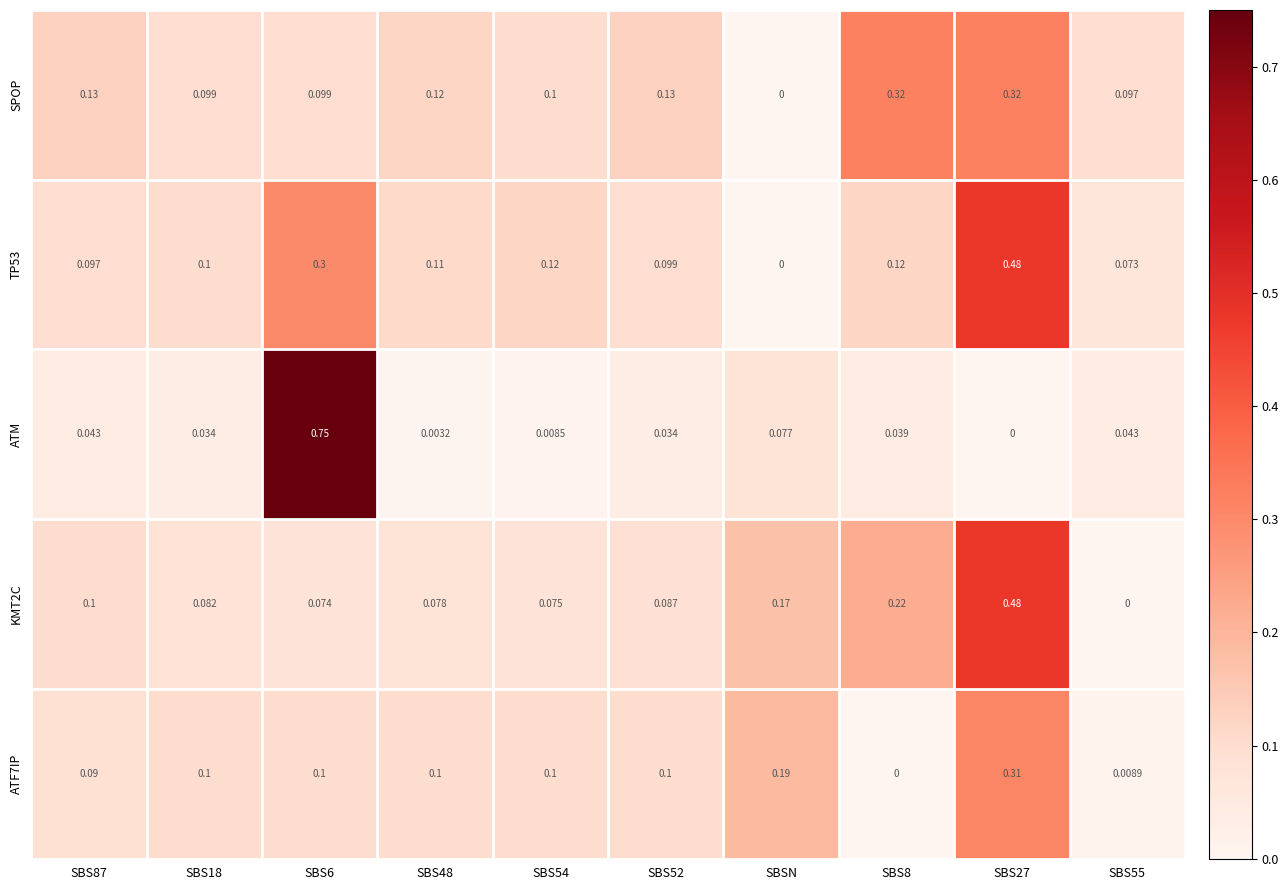

Which series has the widest spread of values?

ATM